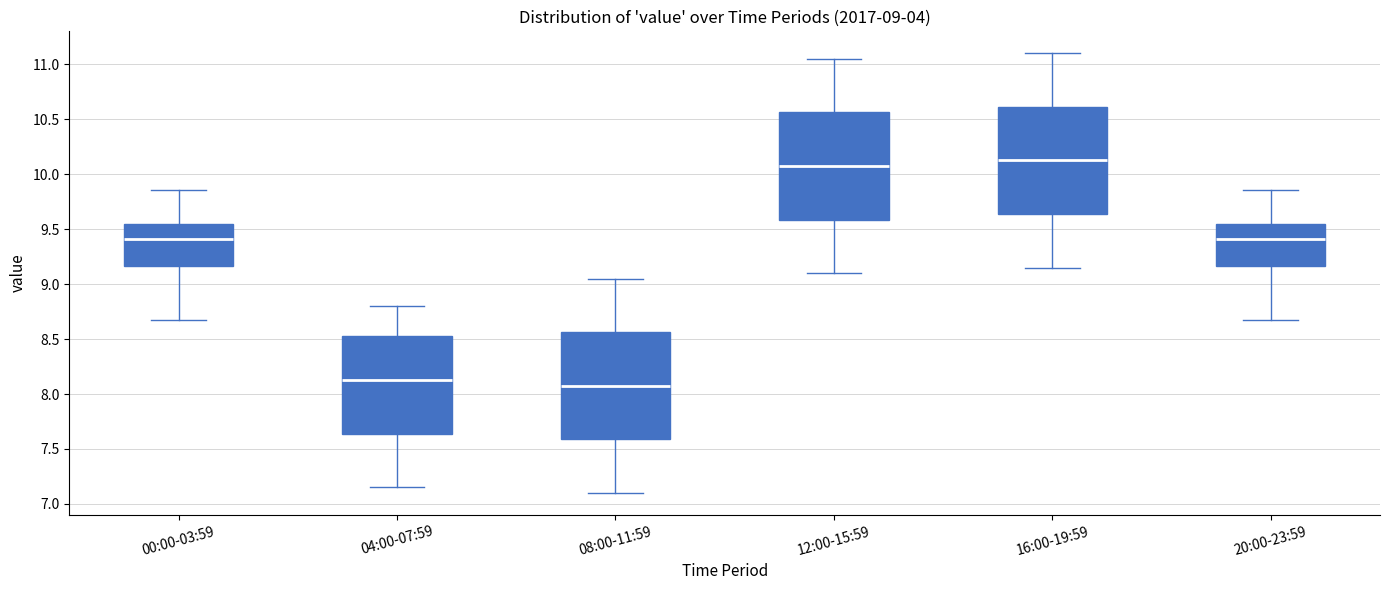

Which box has the highest median line?

16:00-19:59